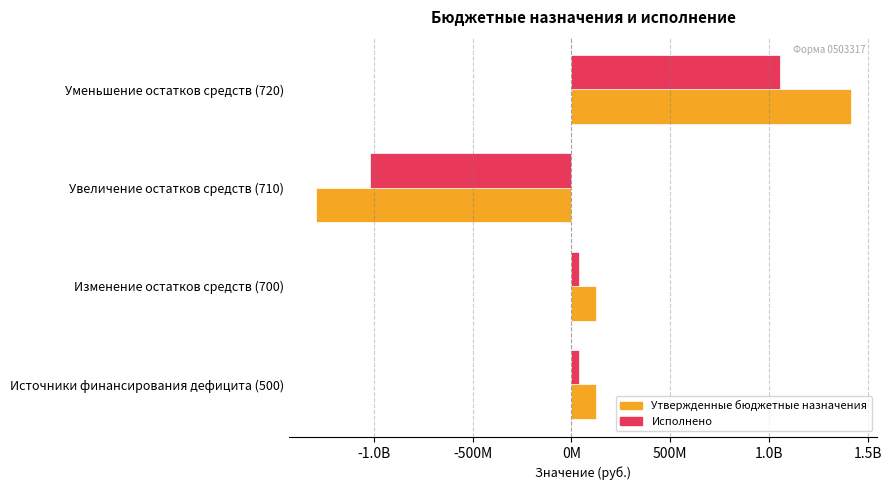

What is the smallest value displayed?

-1294082111.5